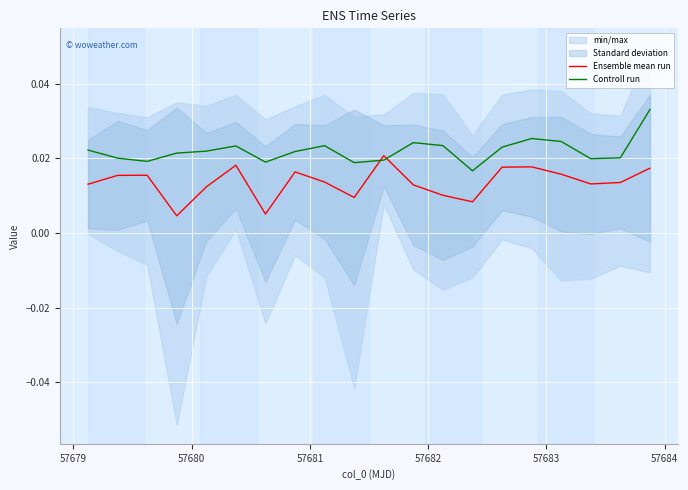

How many lines are shown in the chart?

2